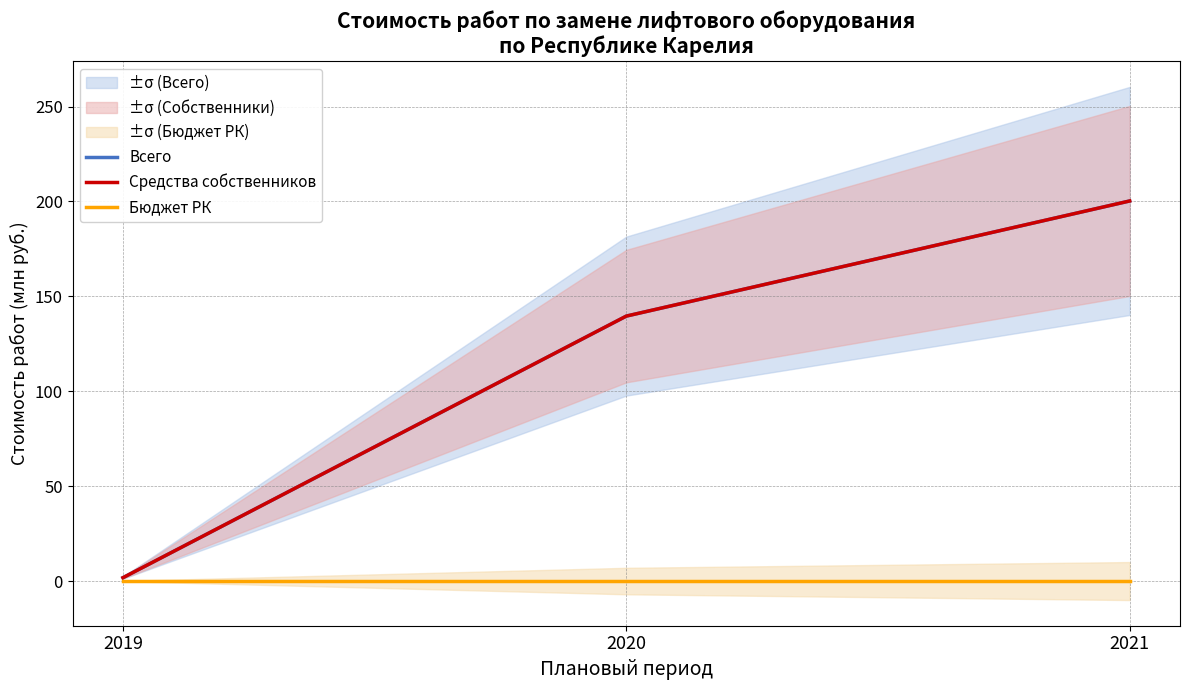

Between 2020 and 2021, which series saw the biggest shift?

Всего